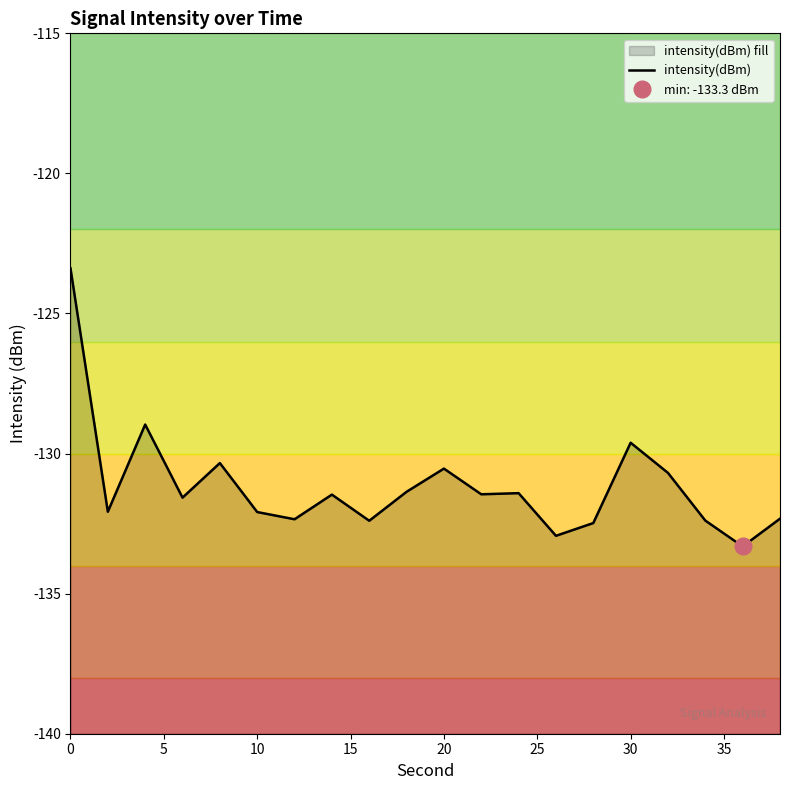

How many data points are above -131?

6